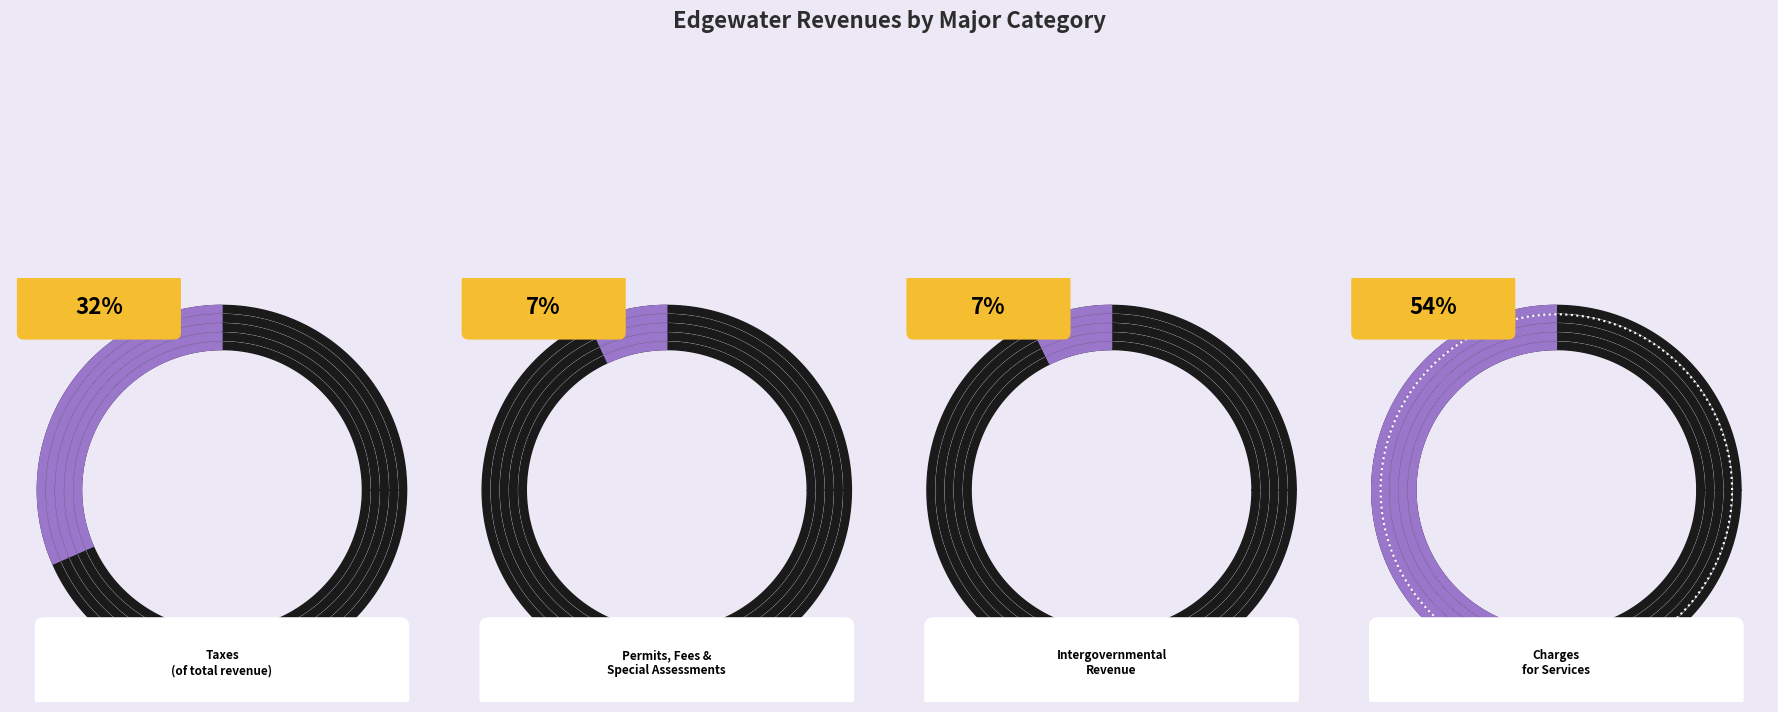

True or false: Charges for Services accounts for 62% of the total.

False